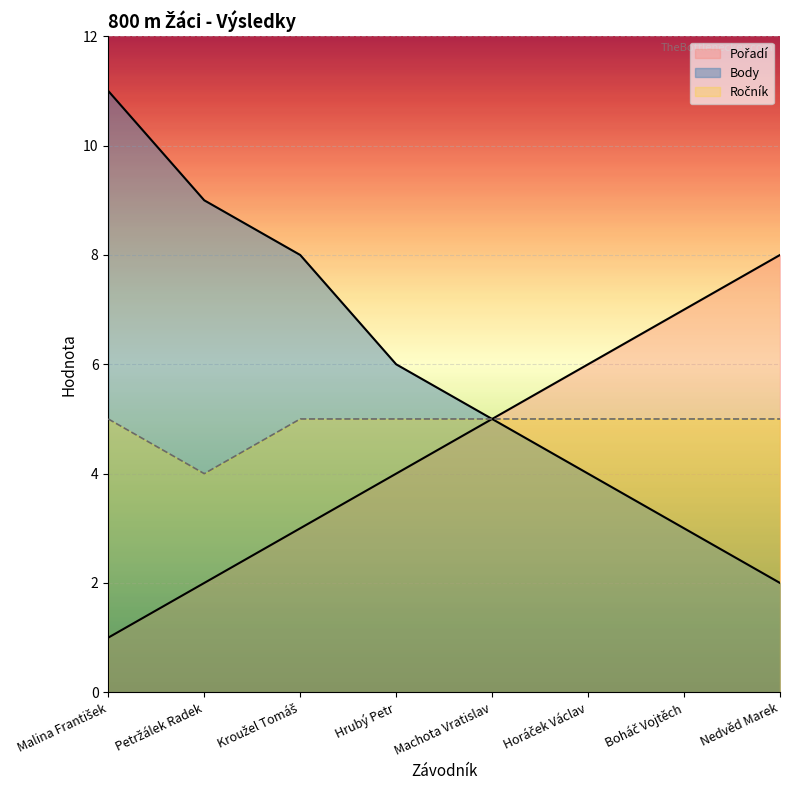

What is the maximum value for Pořadí?

8